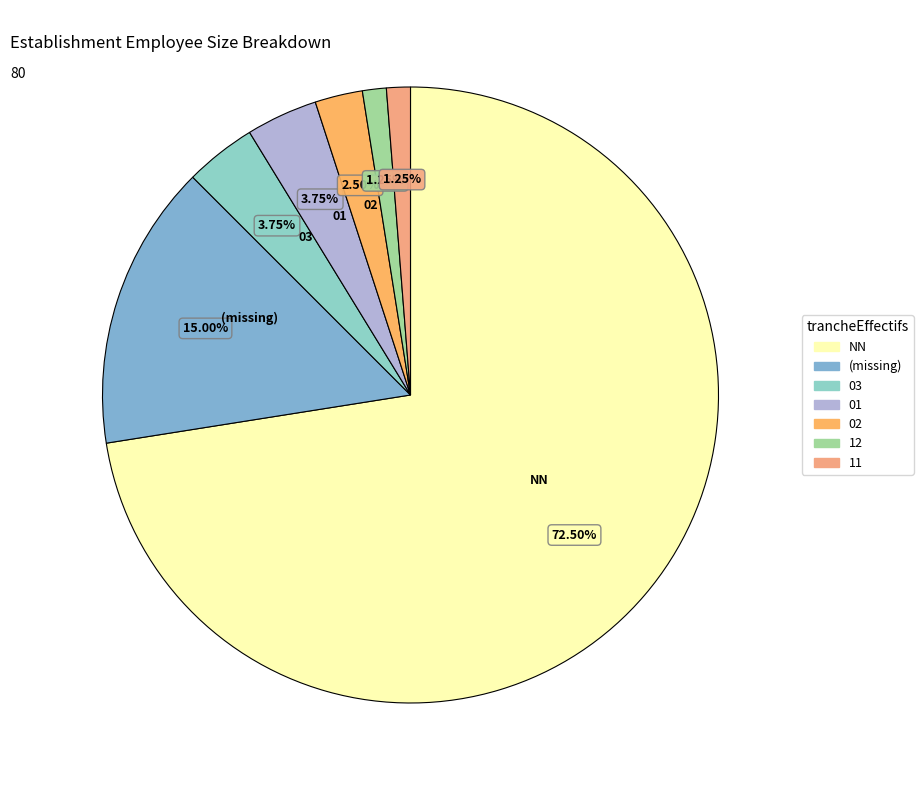

How many slices are in this pie chart?

7